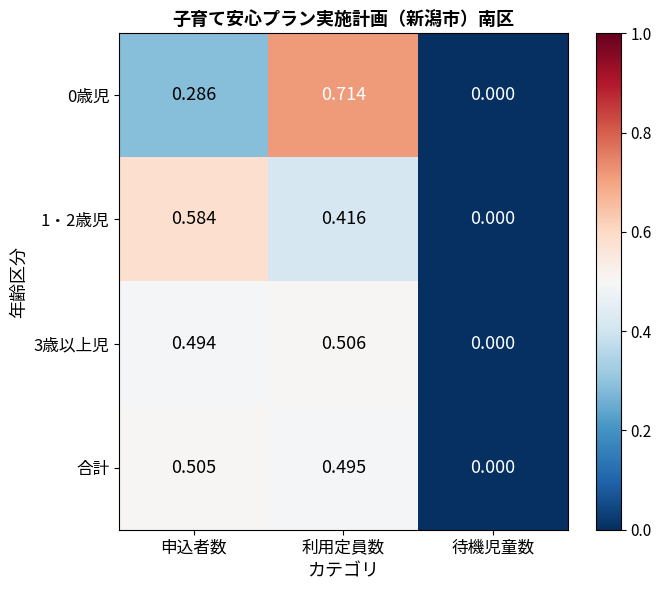

Which category has the lowest value in the 0歳児 series?

待機児童数